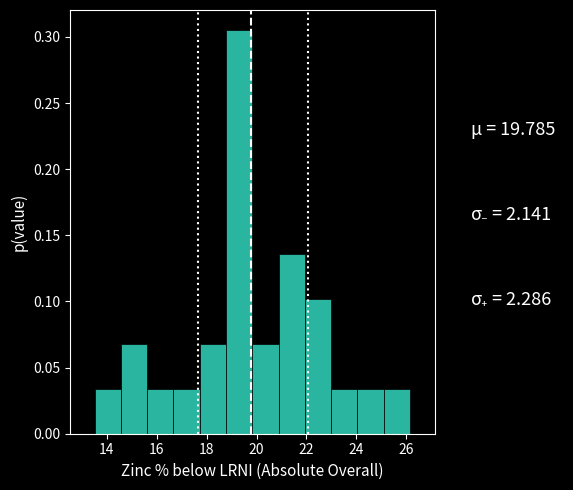

How tall is the bar that spans 13.6 to 14.6 on the x-axis? Neither the bar edges nor the heights are printed on the chart, so give them approximately, as read against the axes.

0.035